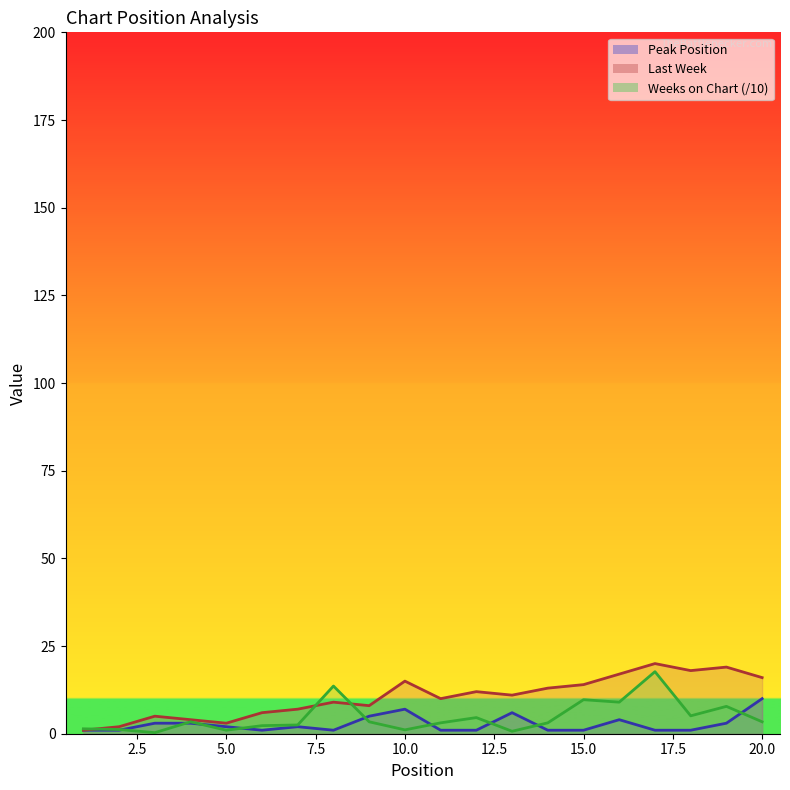

How many lines are shown in the chart?

3